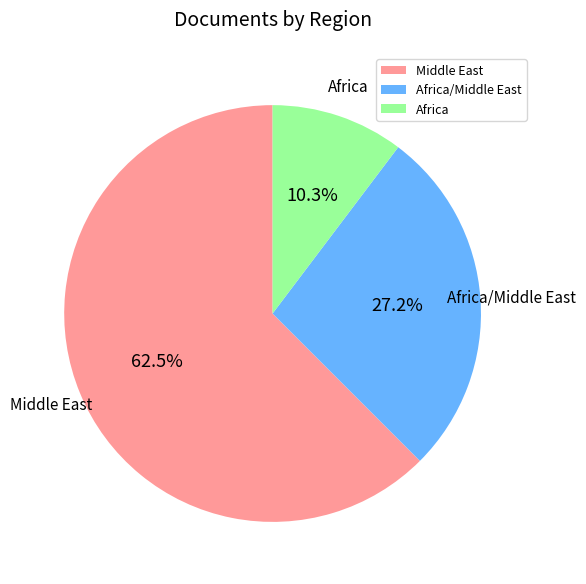

To the nearest percent, what is the difference between the largest and smallest slice percentages?

52%